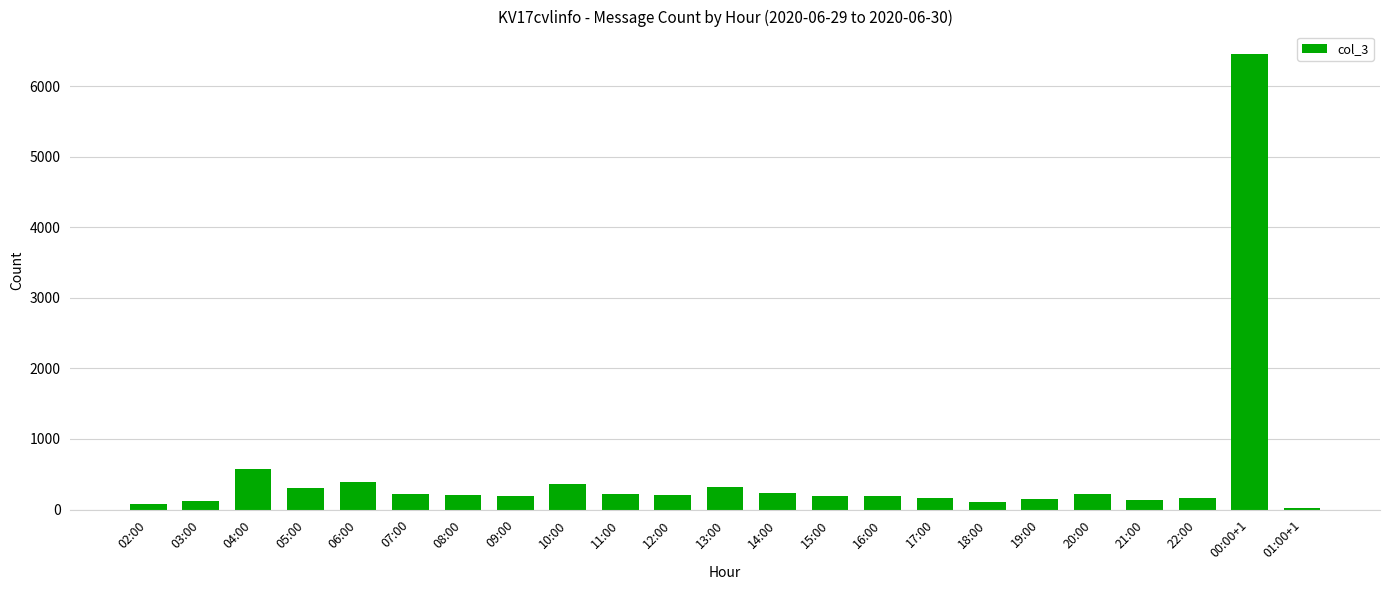

What is the value of the 22nd bar from the left?

6453